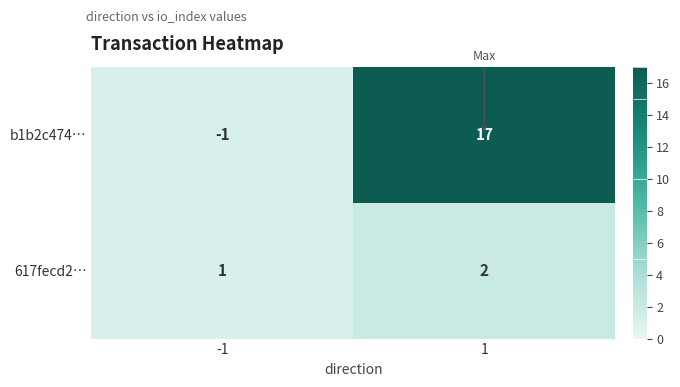

What is the difference between the b1b2c474… values at 1 and -1?

18